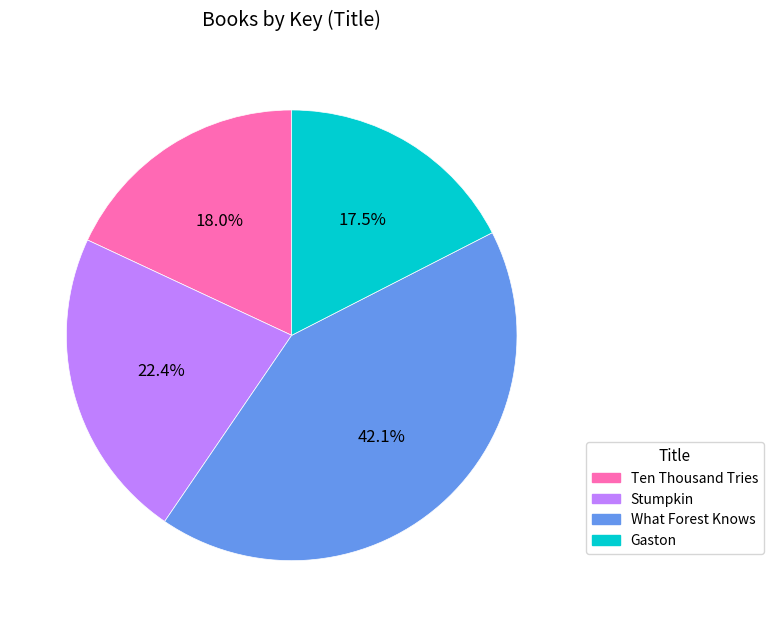

To the nearest percent, what is the average slice percentage?

25%